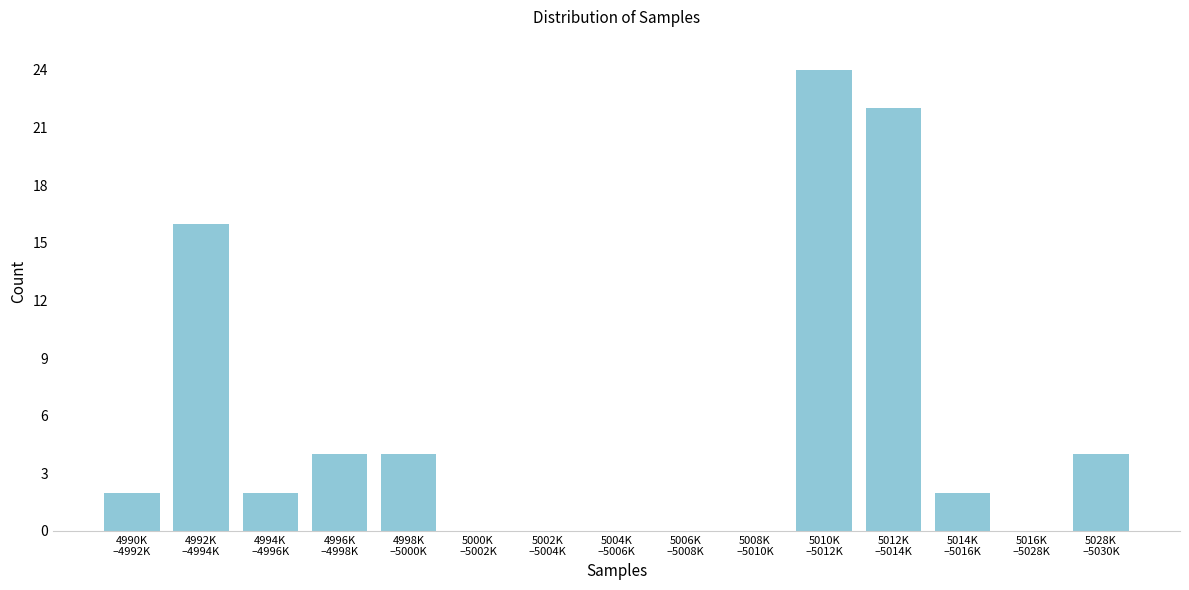

What is the maximum value shown in the chart?

24